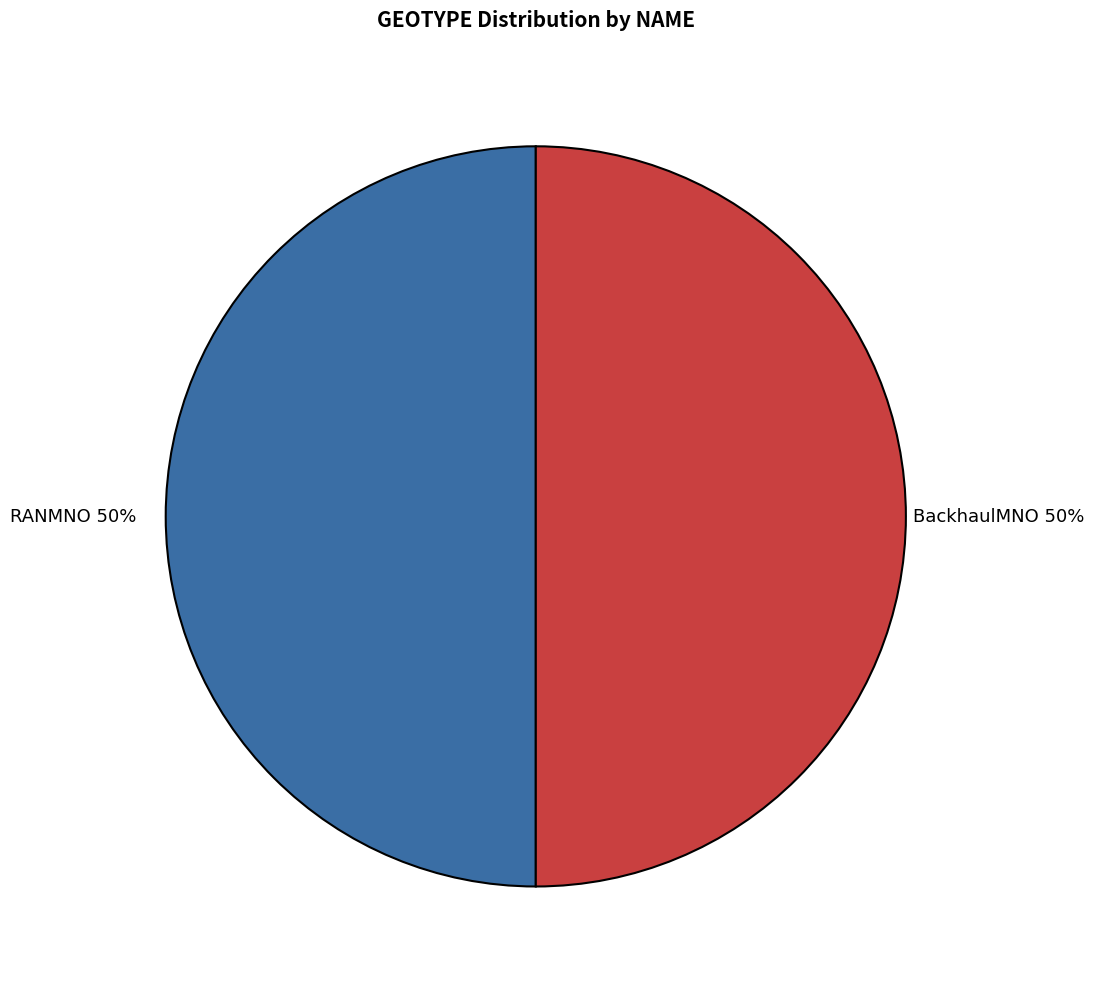

To the nearest percent, what is the average slice percentage?

50%